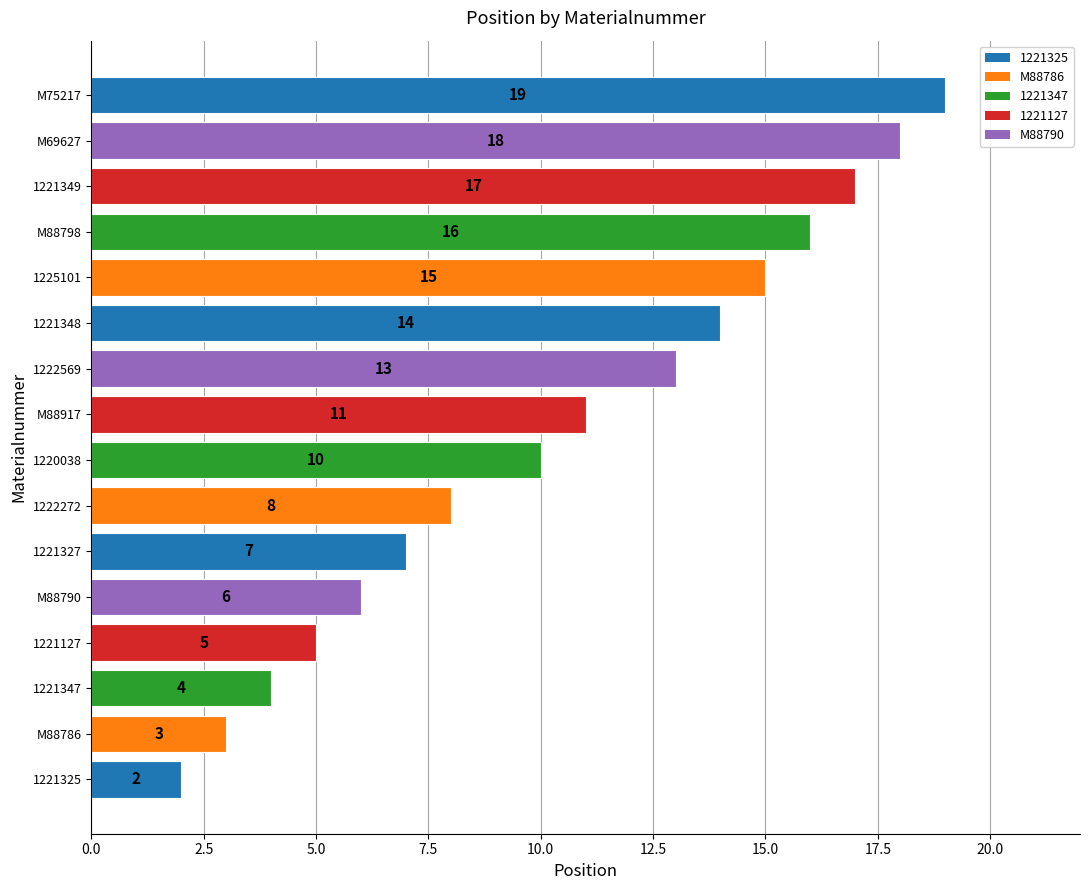

Approximately how many times larger is the value at M75217 compared to 1221327?

2.7